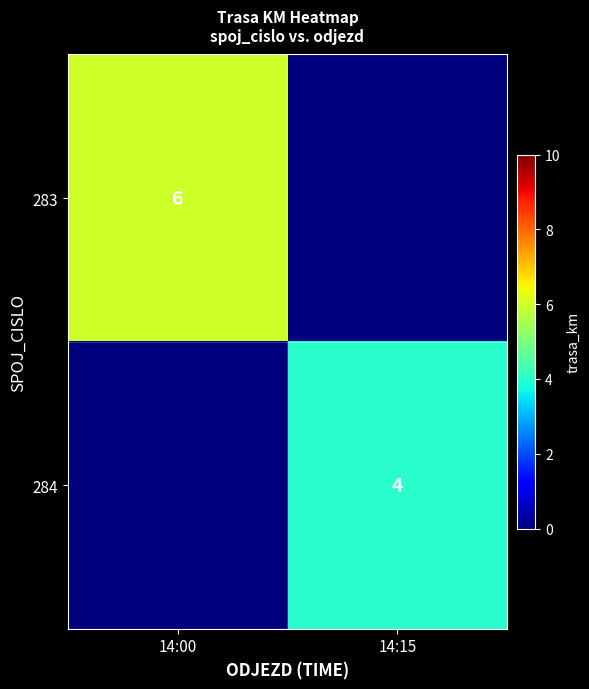

Is it true that 284 equals 4 at 14:15?

True